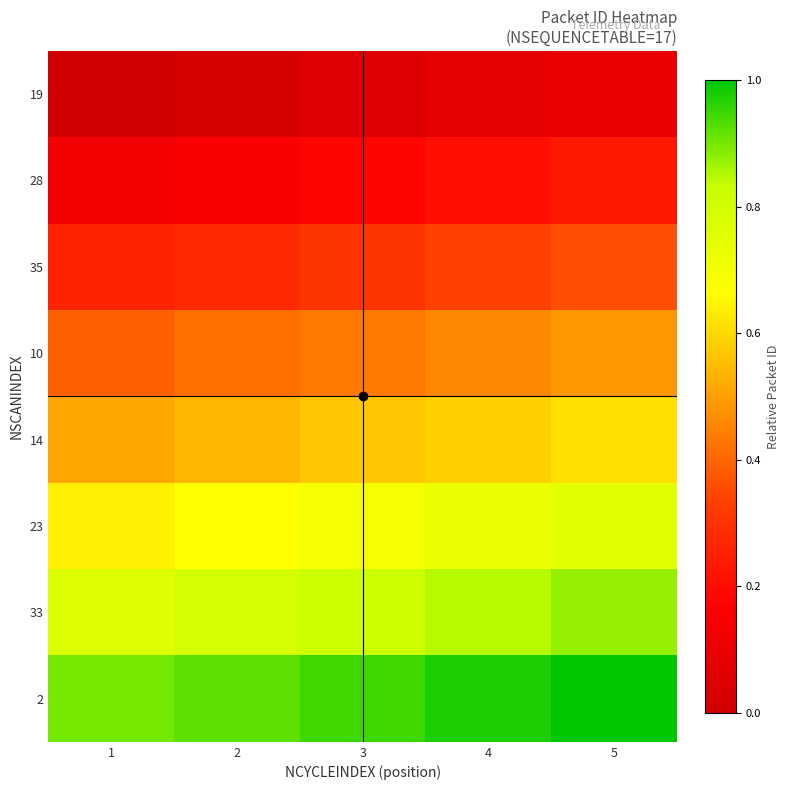

Reading left to right, what are all the values shown in this chart?

19: 1=0.0	2=0.0	3=0.1	4=0.1	5=0.1
28: 1=0.1	2=0.2	3=0.2	4=0.2	5=0.2
35: 1=0.3	2=0.3	3=0.3	4=0.3	5=0.4
10: 1=0.4	2=0.4	3=0.4	4=0.5	5=0.5
14: 1=0.5	2=0.5	3=0.6	4=0.6	5=0.6
23: 1=0.6	2=0.7	3=0.7	4=0.7	5=0.7
33: 1=0.8	2=0.8	3=0.8	4=0.8	5=0.9
2: 1=0.9	2=0.9	3=0.9	4=1.0	5=1.0